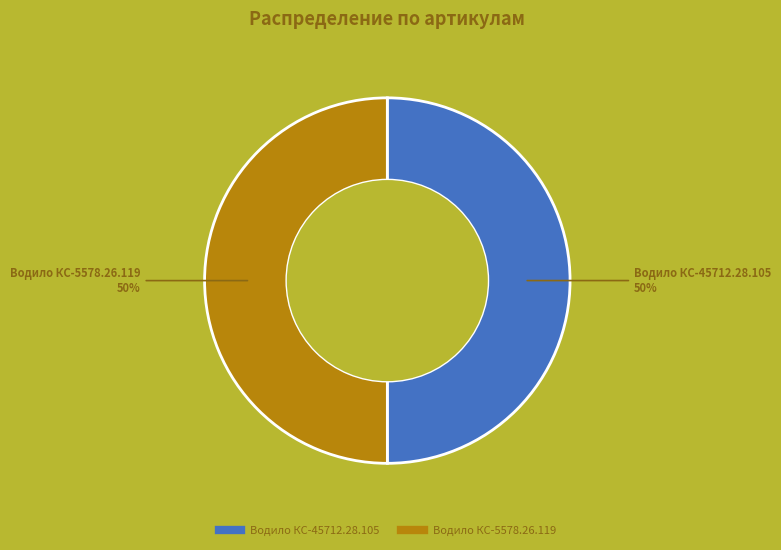

To the nearest percent, what is the combined percentage of Водило КС-5578.26.119 and Водило КС-45712.28.105?

100%